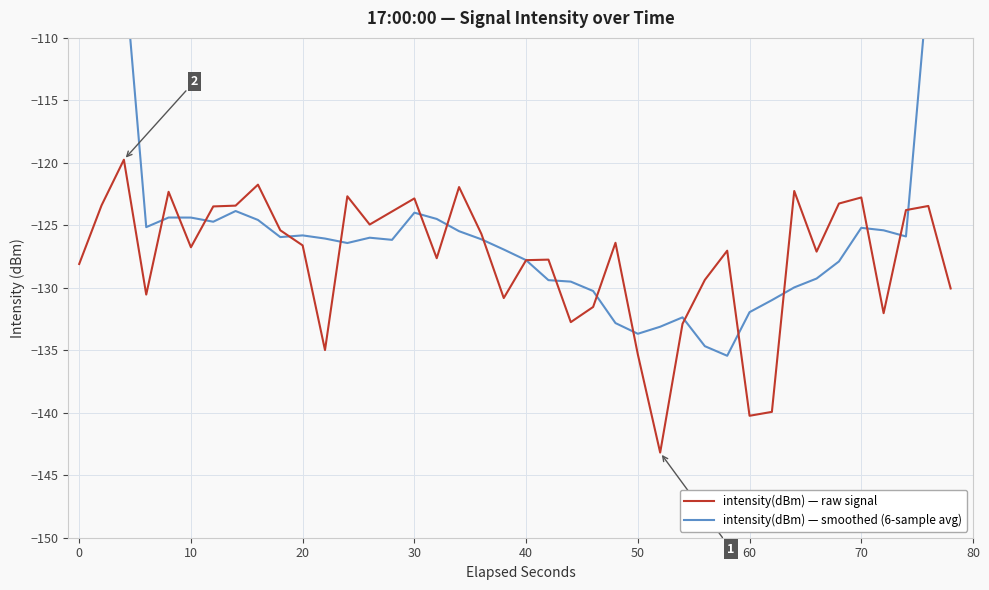

Is it true that intensity(dBm) — raw signal equals -122.8 at 70?

True